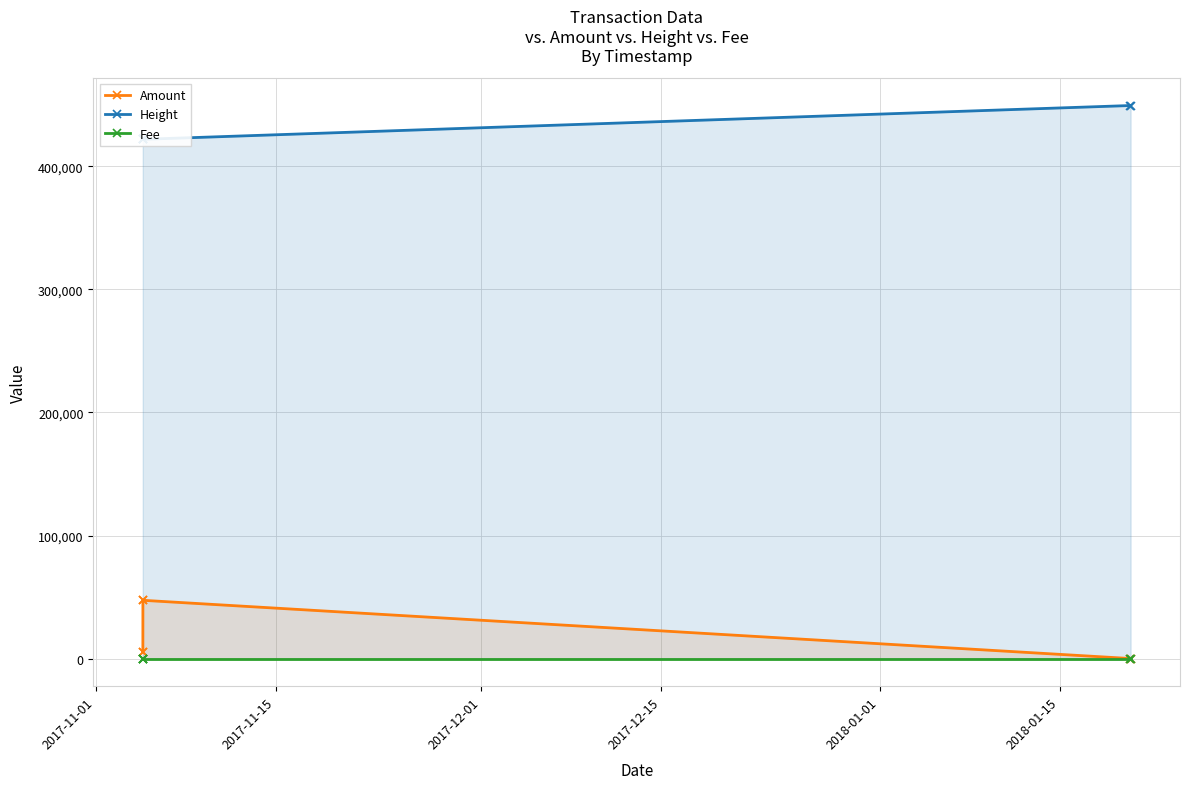

True or false: Amount has more than 1 interior local peaks.

False